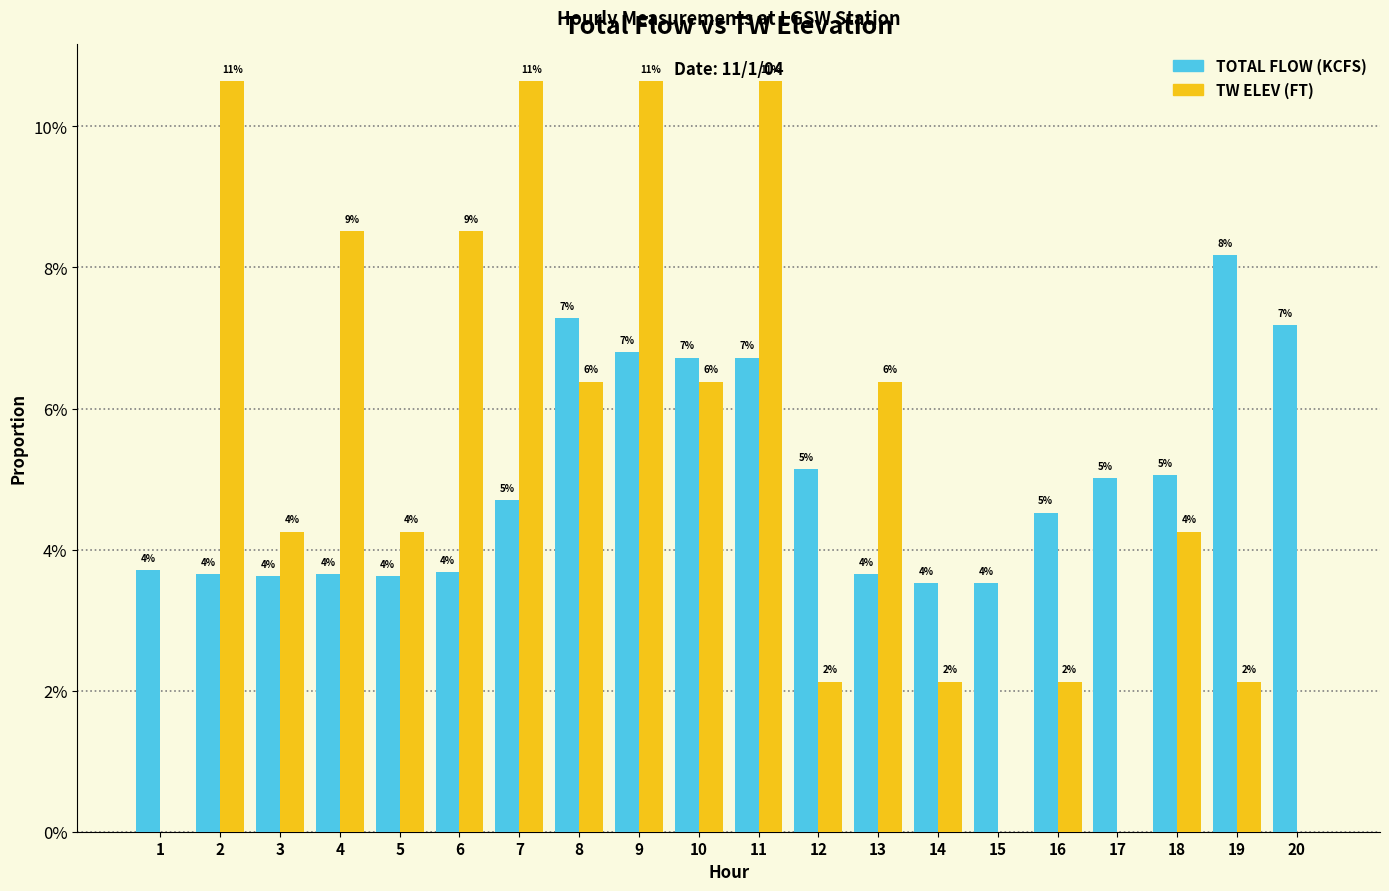

What are all the series names shown in the legend?

TOTAL FLOW (KCFS), TW ELEV (FT)